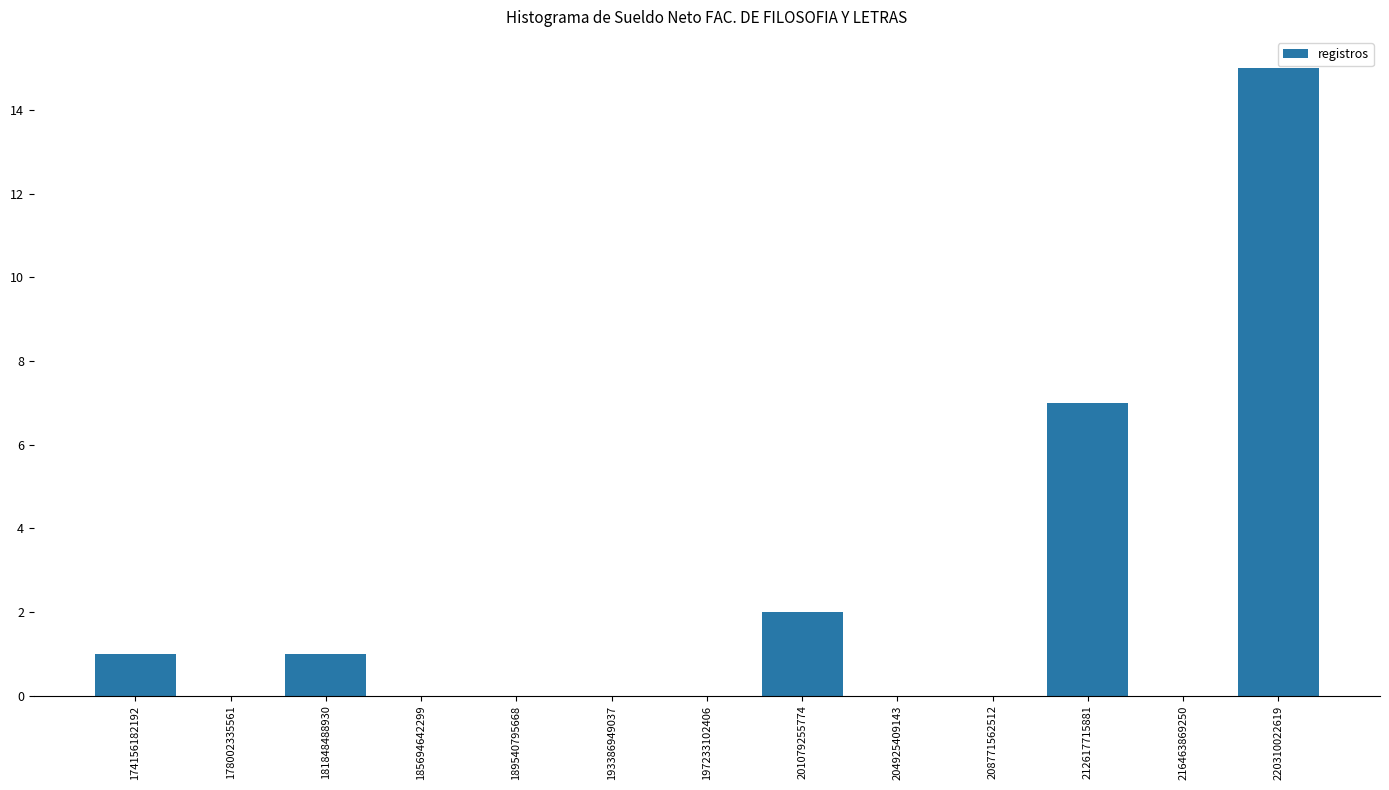

True or false: the data shows 0 at 185694642299.

True